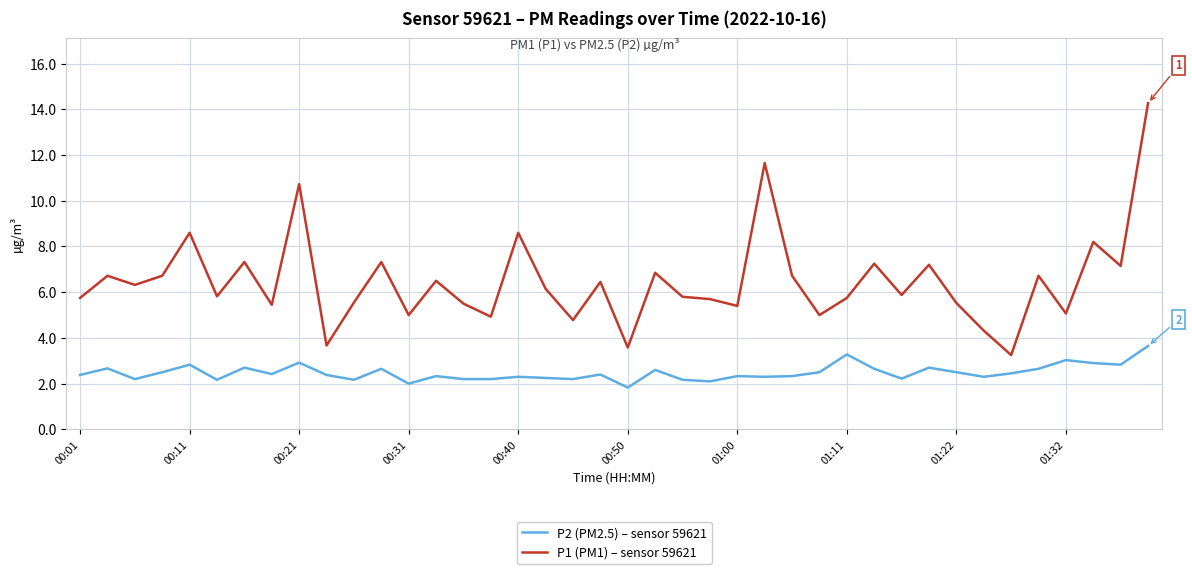

What is the minimum value for P2 (PM2.5) – sensor 59621?

1.8